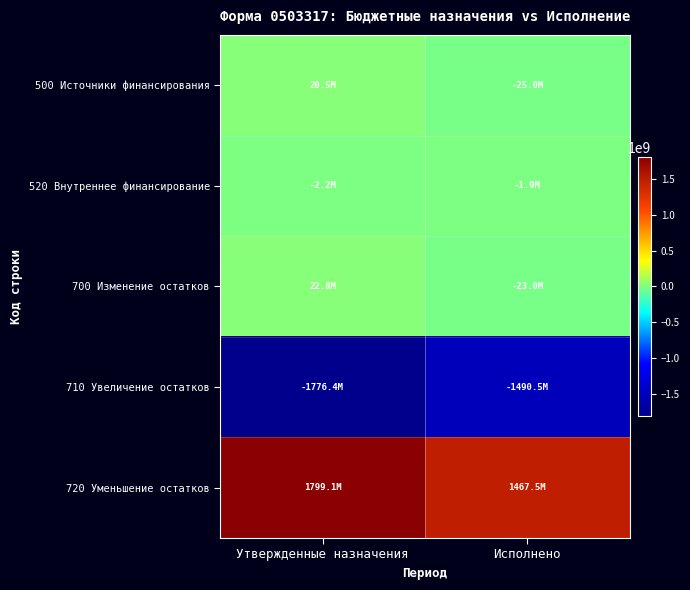

What is the smallest value displayed?

-1776351627.9